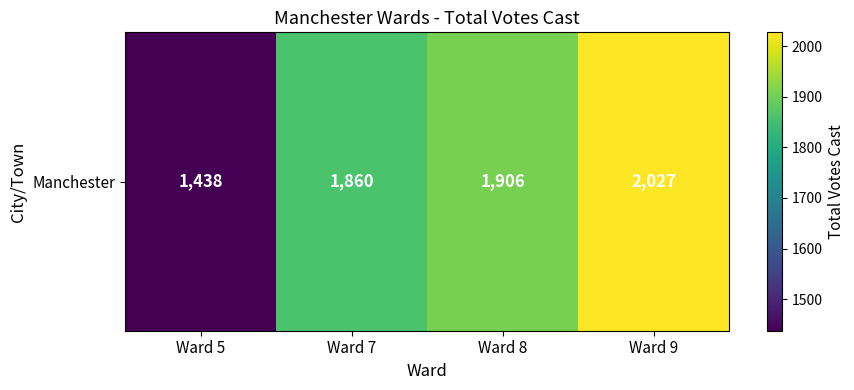

Which category has the highest value across all series?

Ward 9